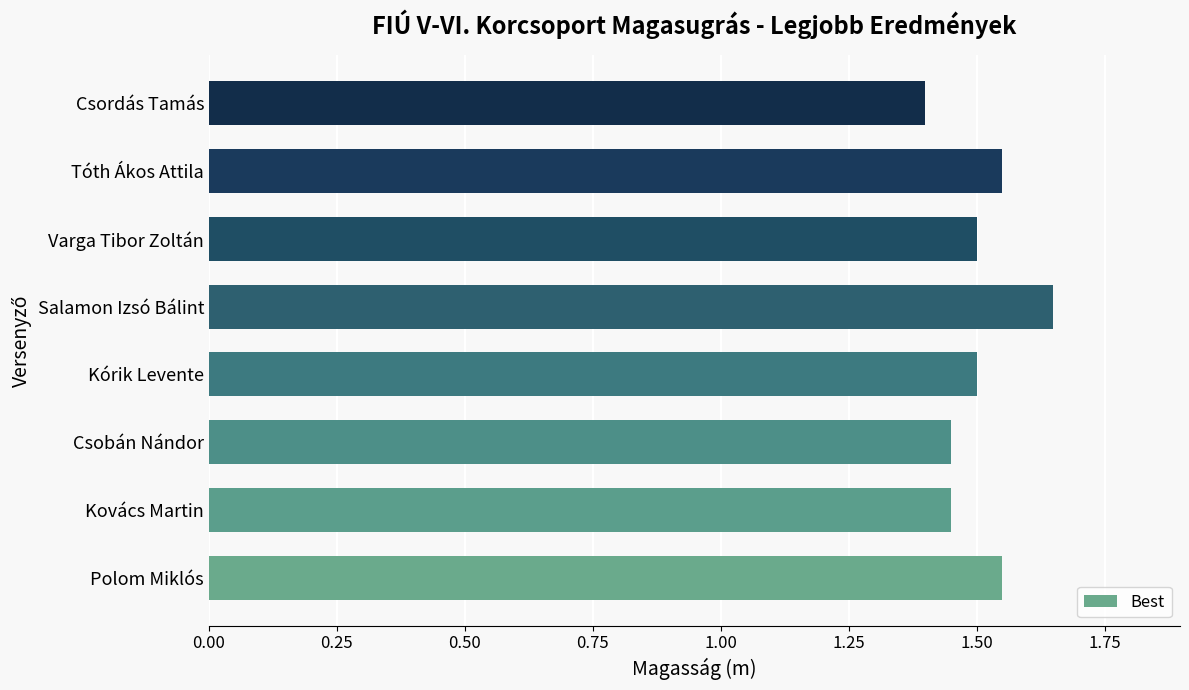

Which has a higher value, Varga Tibor Zoltán or Csordás Tamás?

Varga Tibor Zoltán